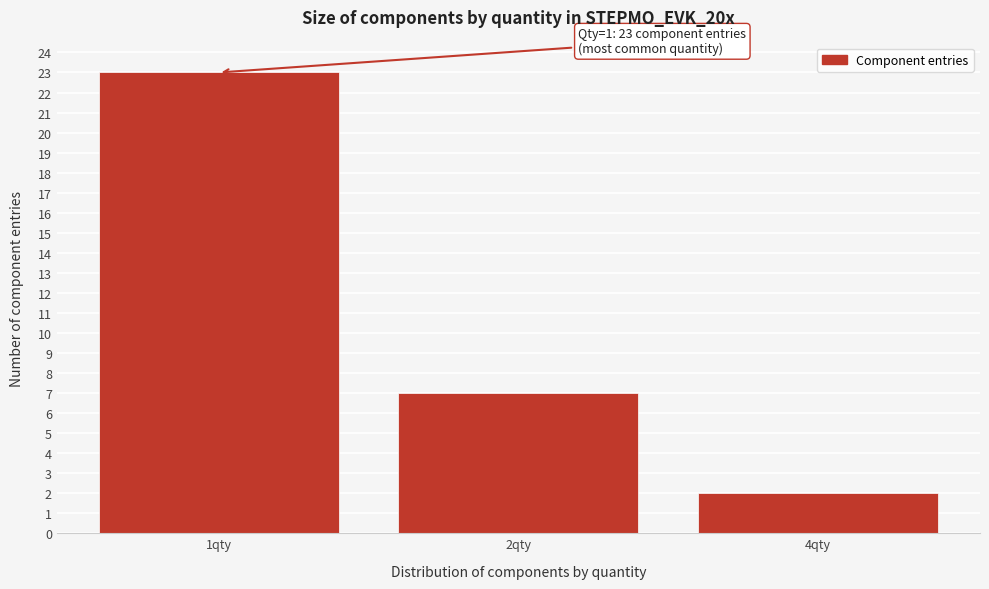

Reading left to right, extract all data points from this chart.

23	7	2